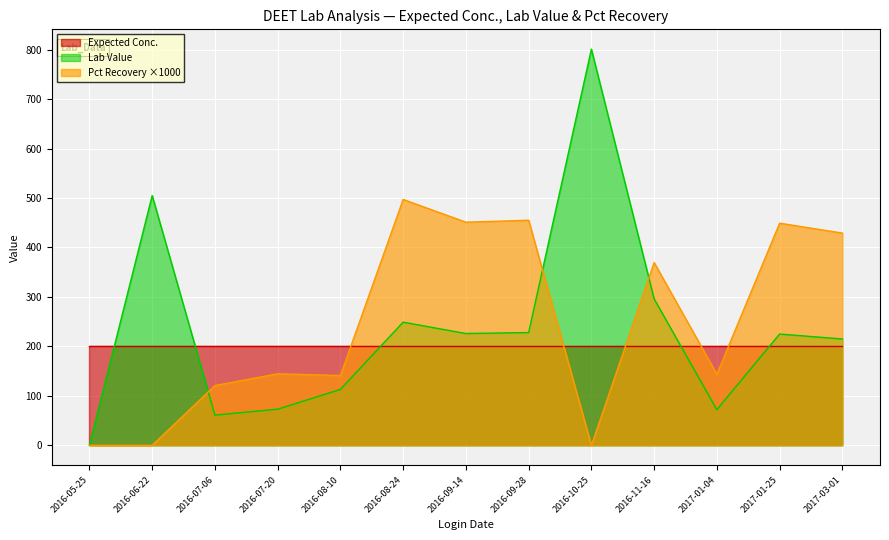

How many times do Expected Conc. and Lab Value cross each other?

5